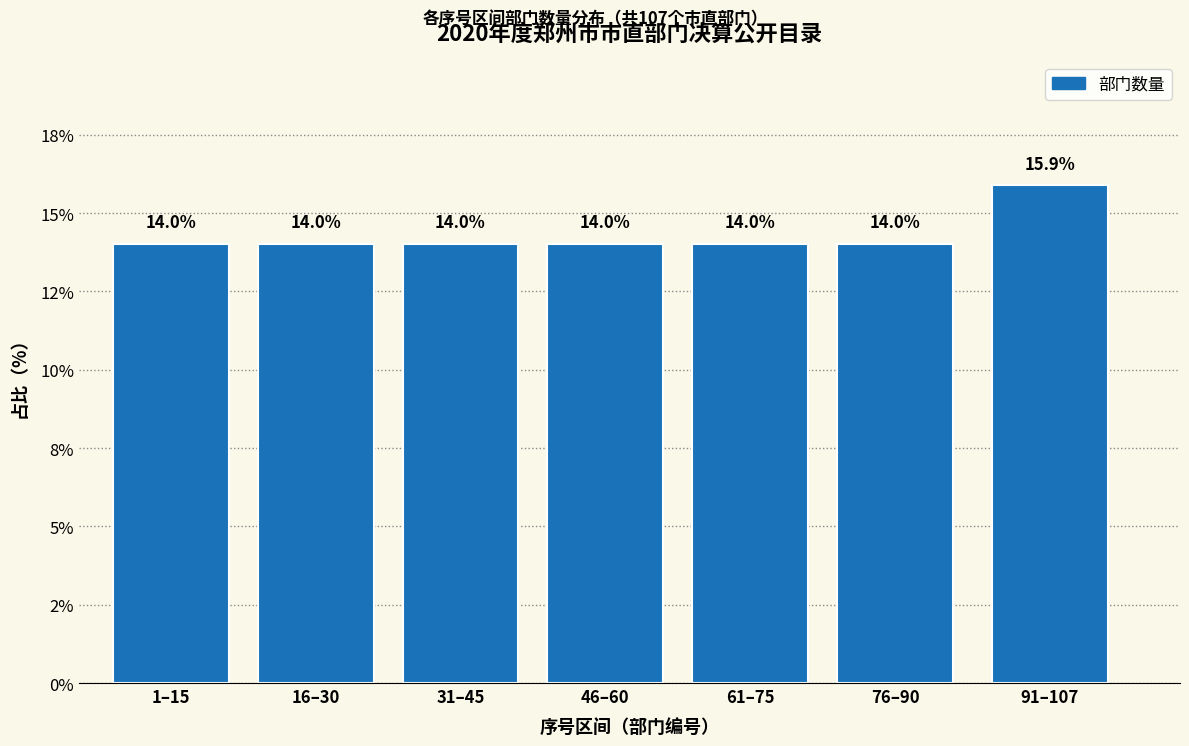

Are the bars horizontal?

No